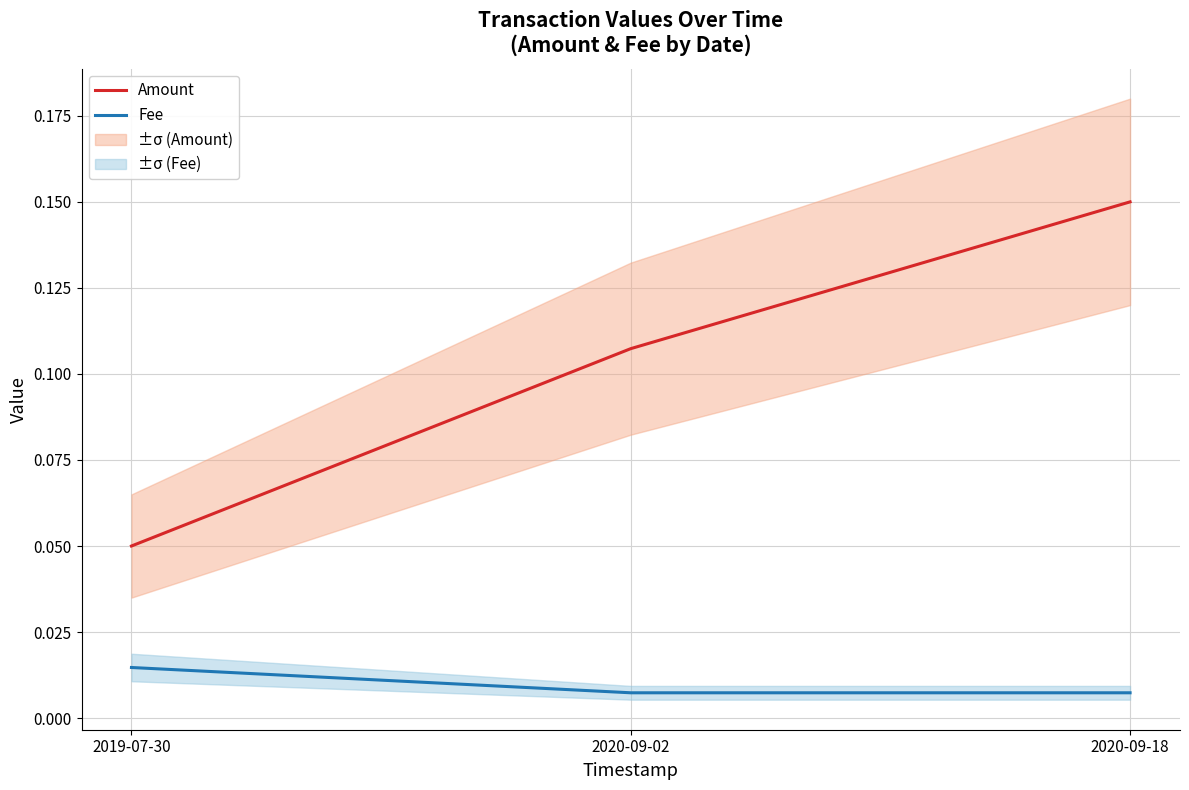

How many lines are shown in the chart?

2